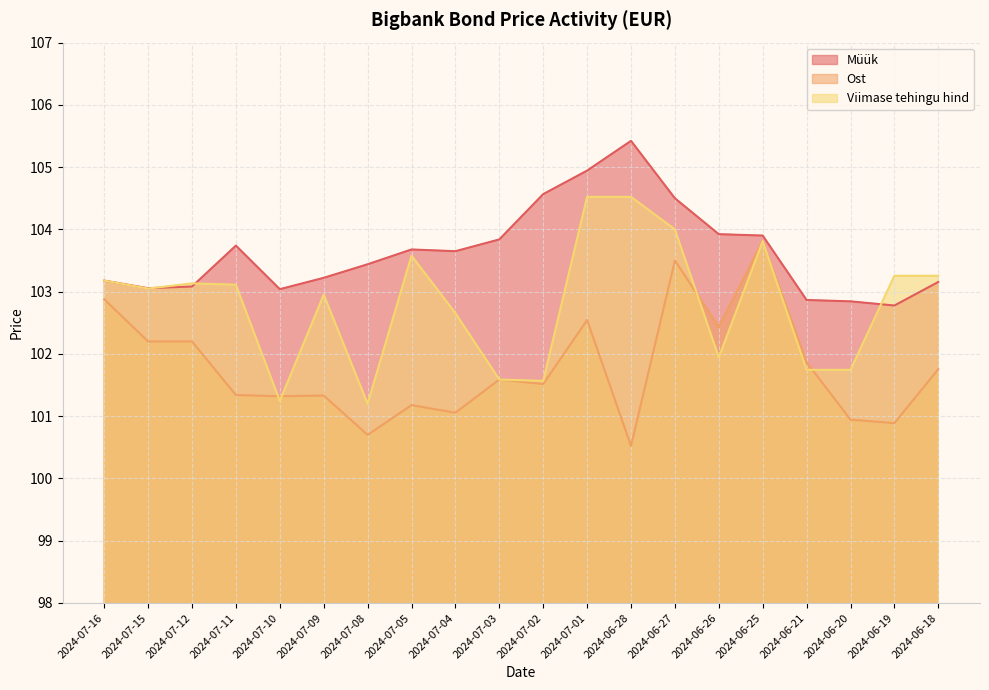

Which series has the widest spread of values?

Viimase tehingu hind